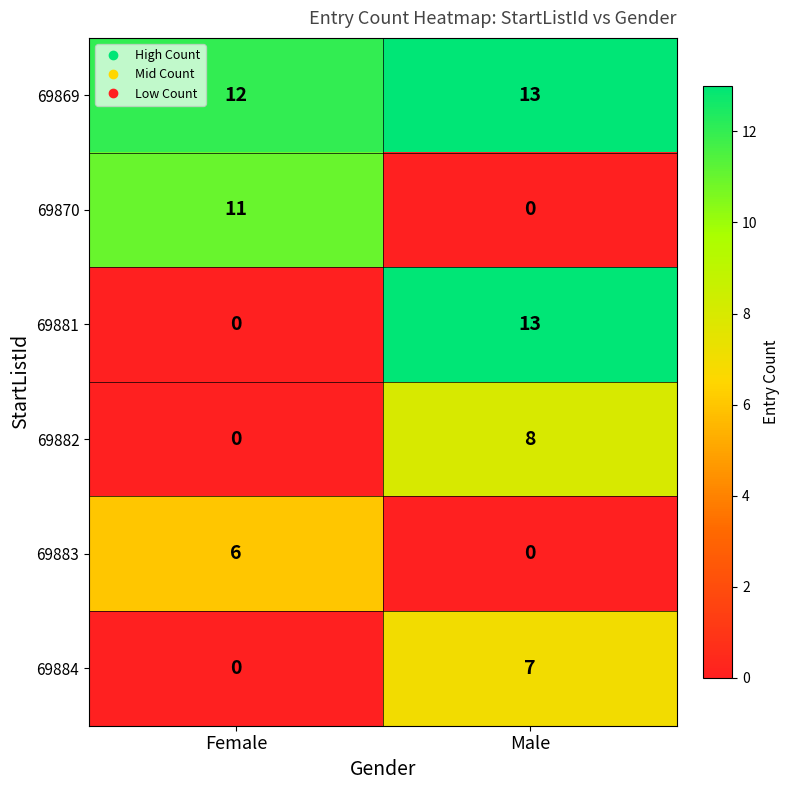

List the labels in order of 69882 value, smallest first.

Female, Male